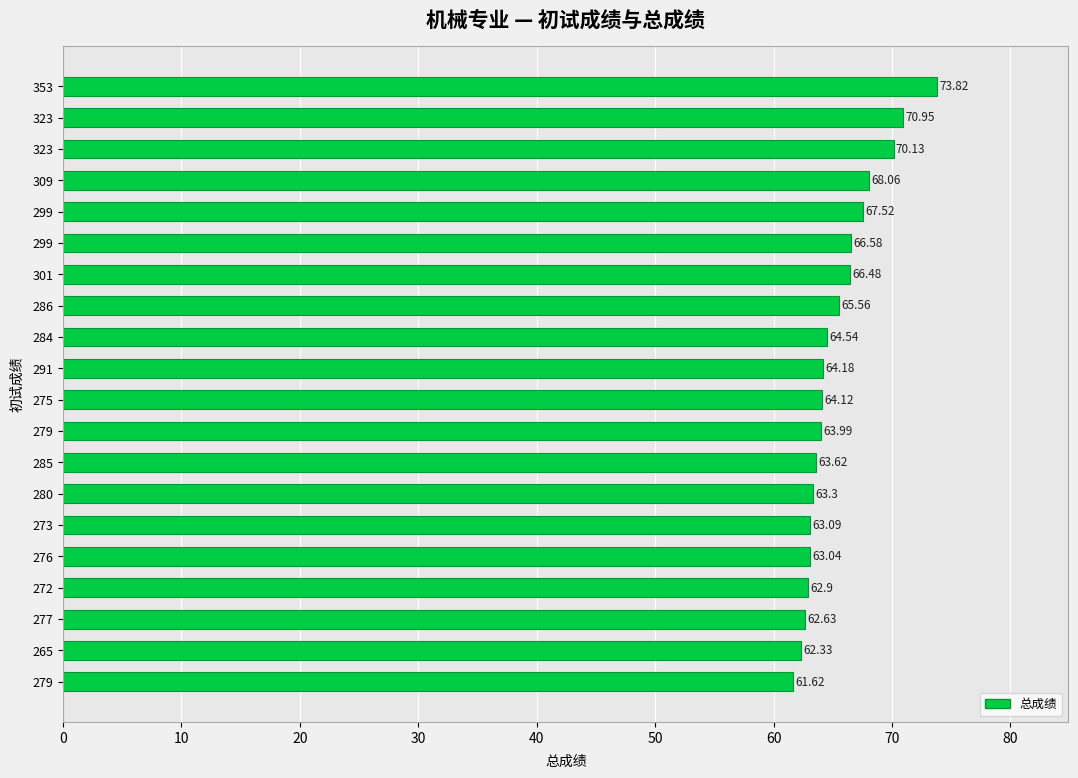

How many categories are shown in the chart?

20